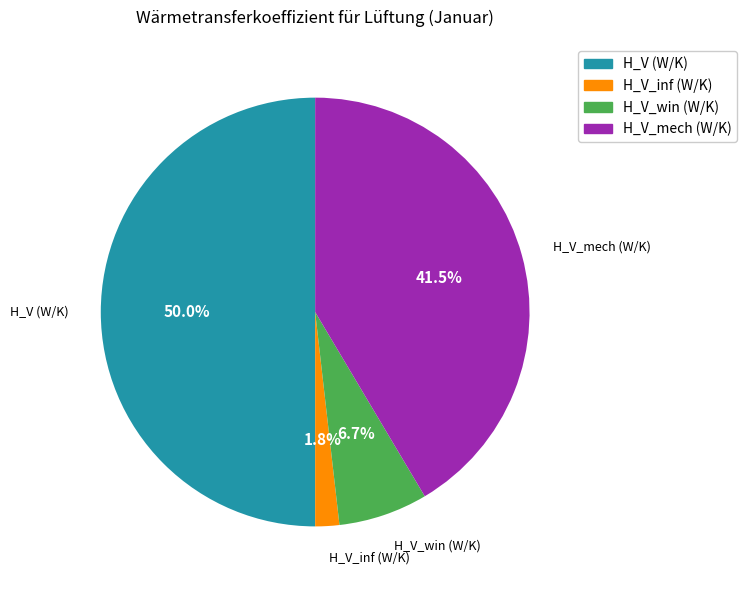

What percentage is NOT represented by H_V (W/K)?

50.0%